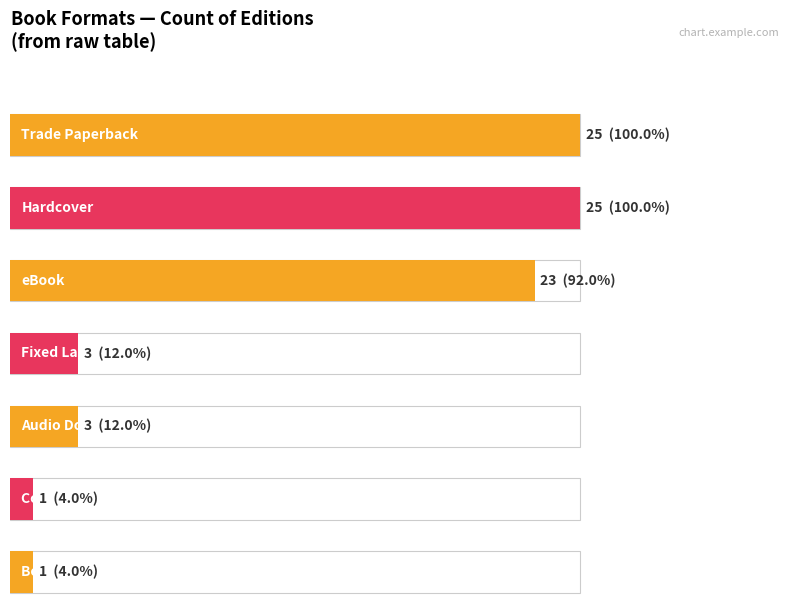

Approximately how many times larger is the value at Hardcover compared to eBook?

1.1